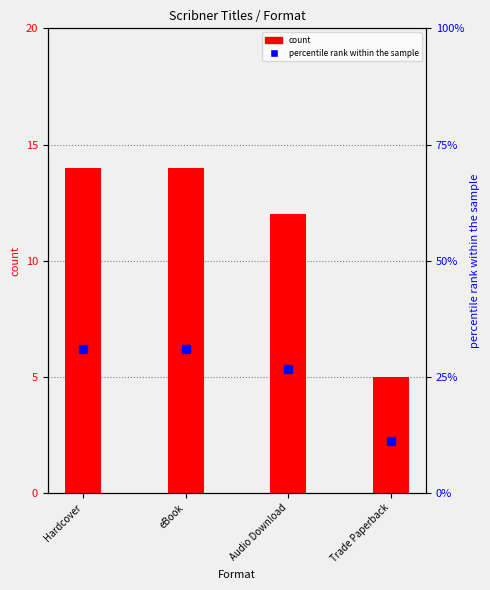

Is it true that count equals 14.0 at eBook?

True